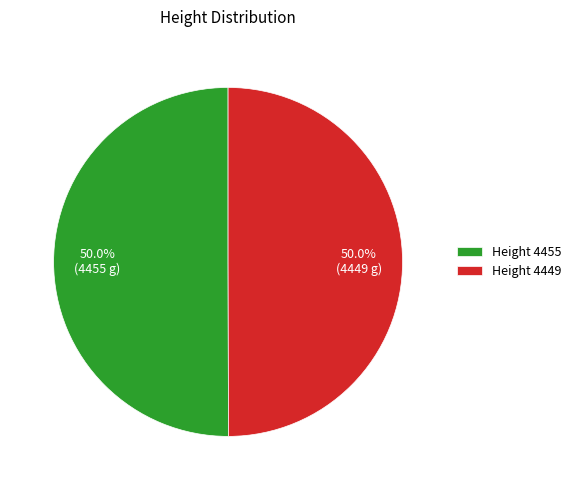

Combined, what portion of the pie is Height 4455 and Height 4449?

100.0%